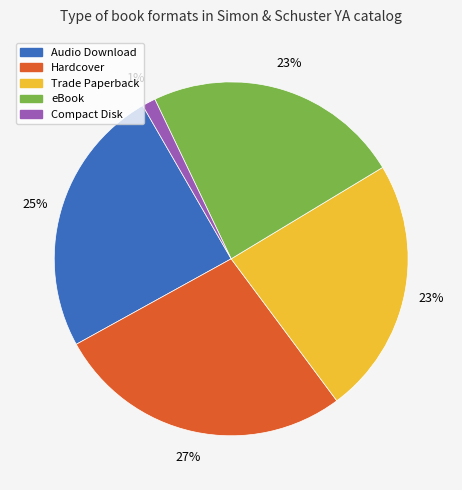

Is it true that Hardcover is 39% of the pie?

False